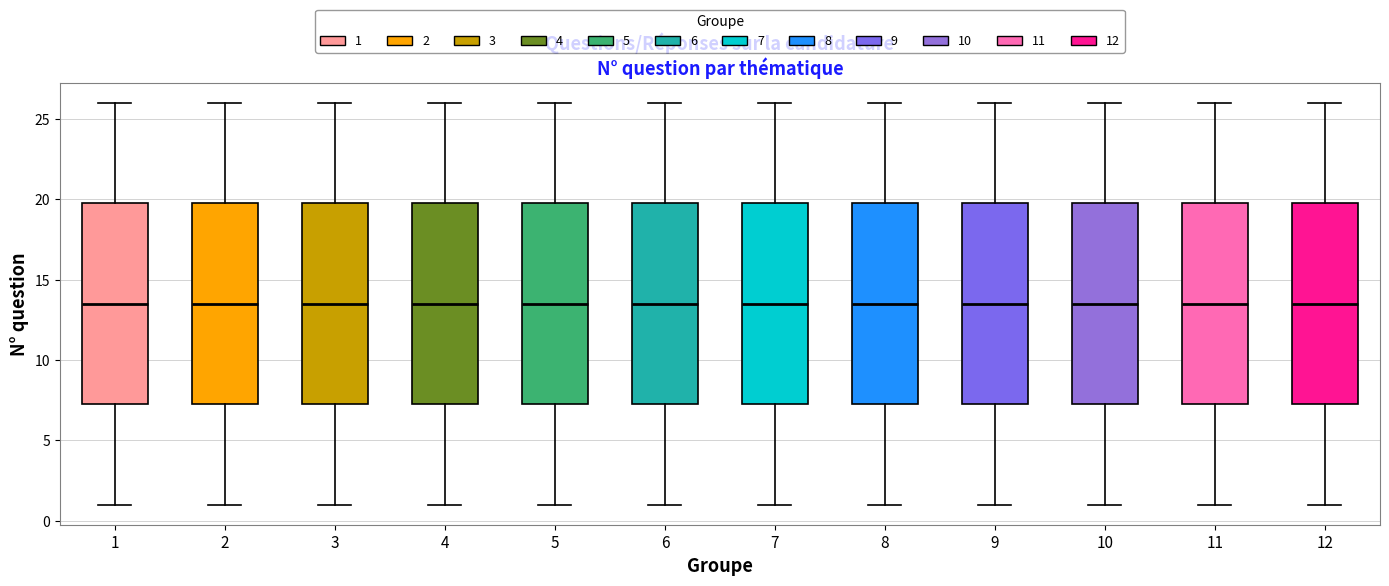

Reading left to right, read every box against the y-axis: the position of its median line, the range the box covers, and the ends of its whiskers. The values are not printed on the chart, so give them approximately, as read against the axis.

1: median 13.5, box 7.5 to 20.0, whiskers 1.0 to 26.0
2: median 13.5, box 7.5 to 20.0, whiskers 1.0 to 26.0
3: median 13.5, box 7.5 to 20.0, whiskers 1.0 to 26.0
4: median 13.5, box 7.5 to 20.0, whiskers 1.0 to 26.0
5: median 13.5, box 7.5 to 20.0, whiskers 1.0 to 26.0
6: median 13.5, box 7.5 to 20.0, whiskers 1.0 to 26.0
7: median 13.5, box 7.5 to 20.0, whiskers 1.0 to 26.0
8: median 13.5, box 7.5 to 20.0, whiskers 1.0 to 26.0
9: median 13.5, box 7.5 to 20.0, whiskers 1.0 to 26.0
10: median 13.5, box 7.5 to 20.0, whiskers 1.0 to 26.0
11: median 13.5, box 7.5 to 20.0, whiskers 1.0 to 26.0
12: median 13.5, box 7.5 to 20.0, whiskers 1.0 to 26.0